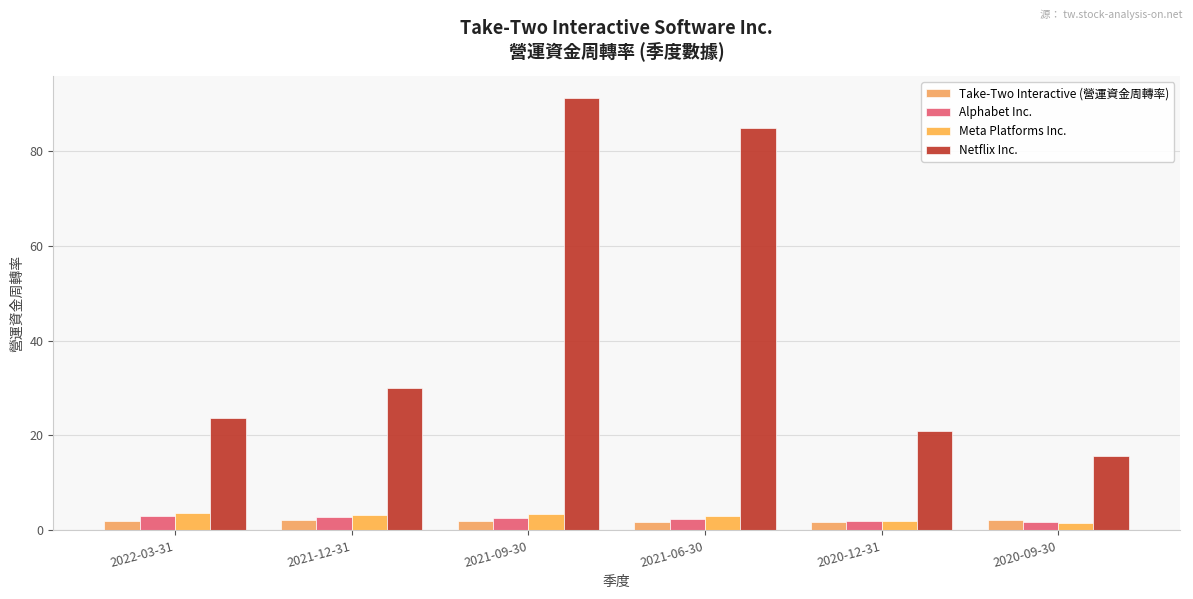

Which series changed the most between 2022-03-31 and 2020-12-31?

Netflix Inc.